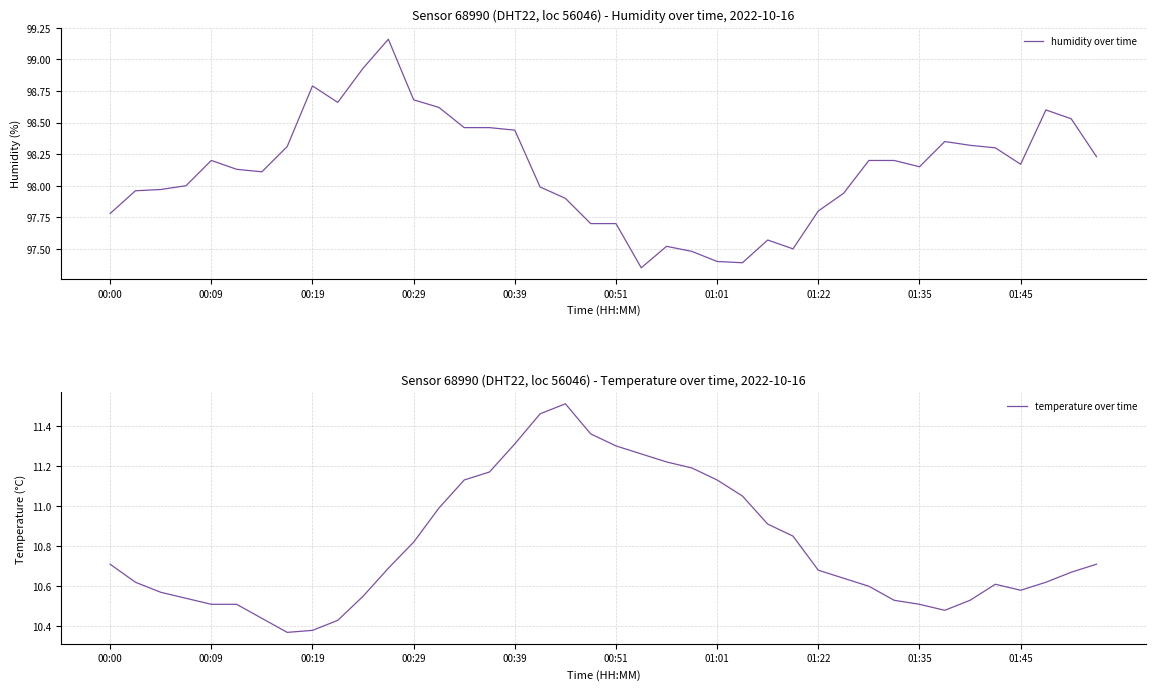

What is the sum of all temperature over time values?

432.1